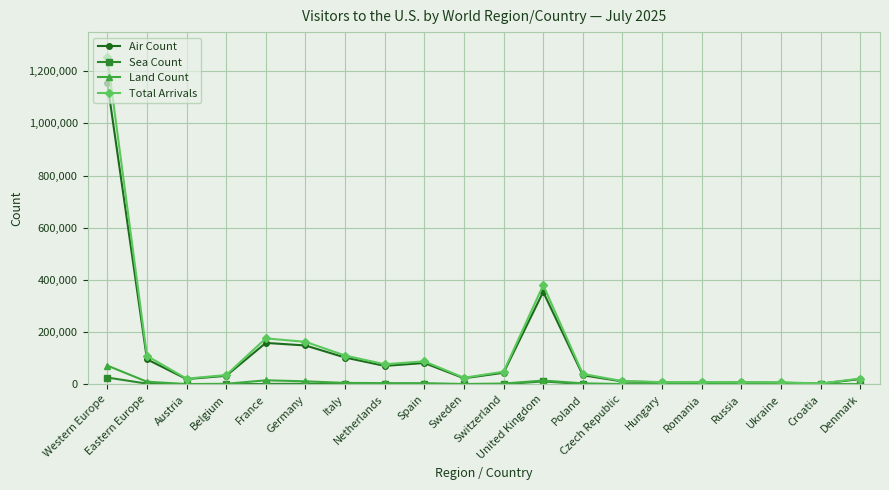

What position from the left is Poland?

13